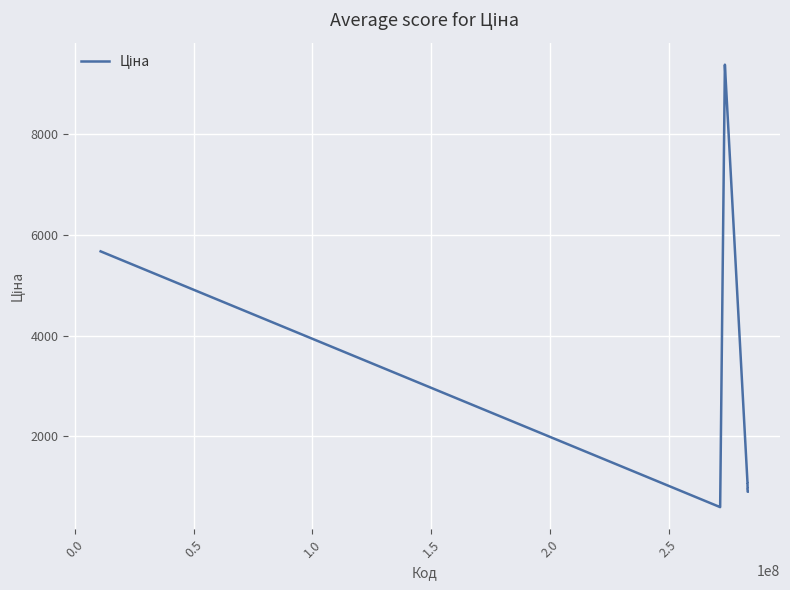

What is the difference between the maximum and minimum values?

8794.0